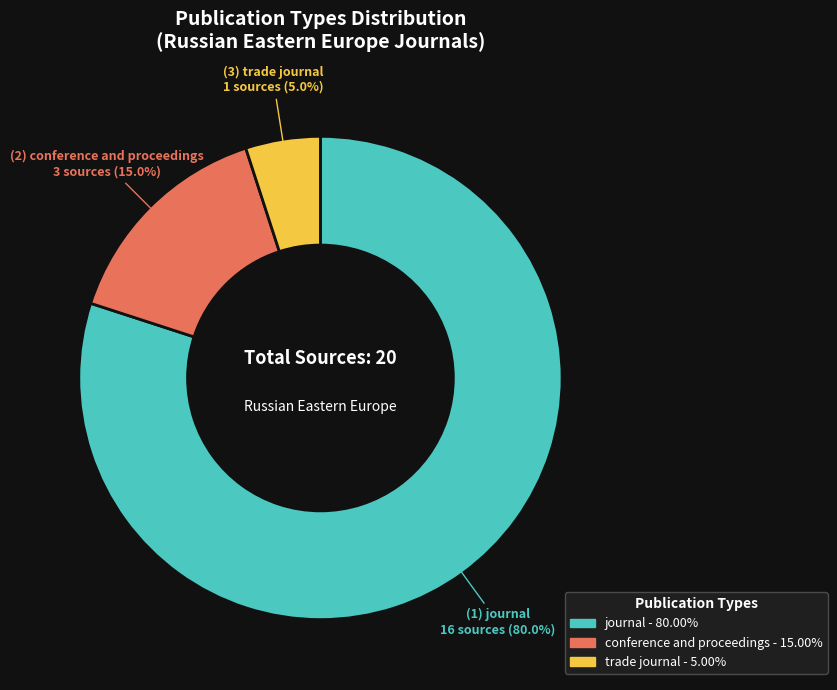

What is the ratio of the value at conference and proceedings to the value at trade journal?

3.0